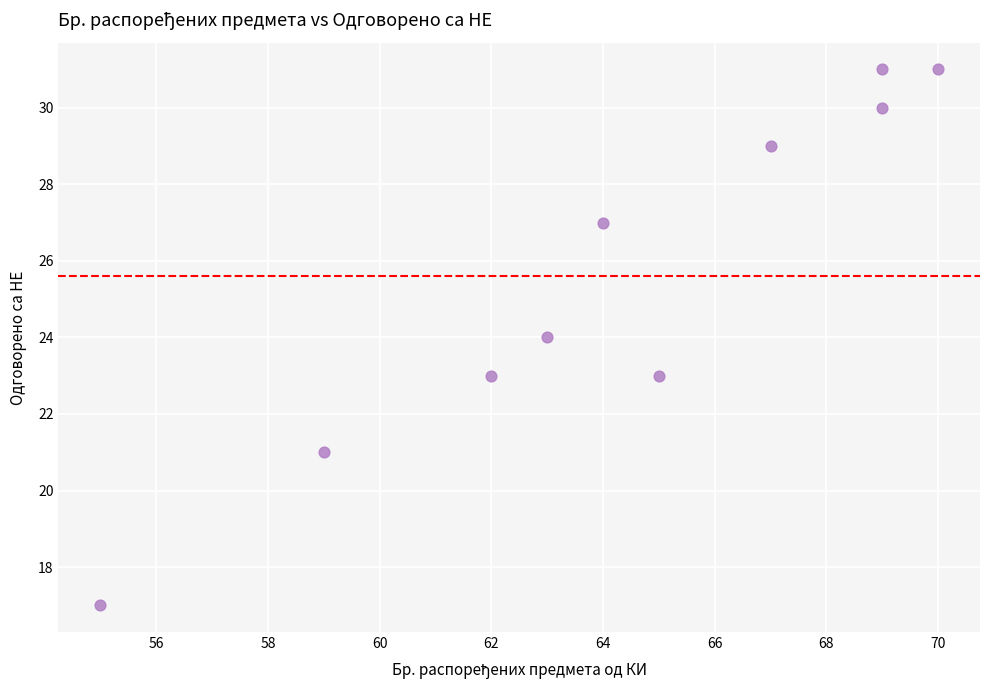

What is the range of Y values (max minus min)?

14